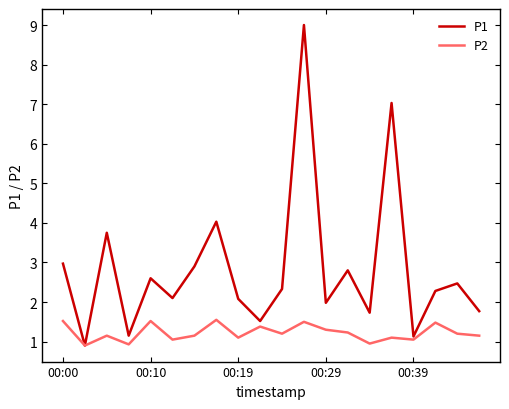

Is this an area chart (filled region under the line)?

No